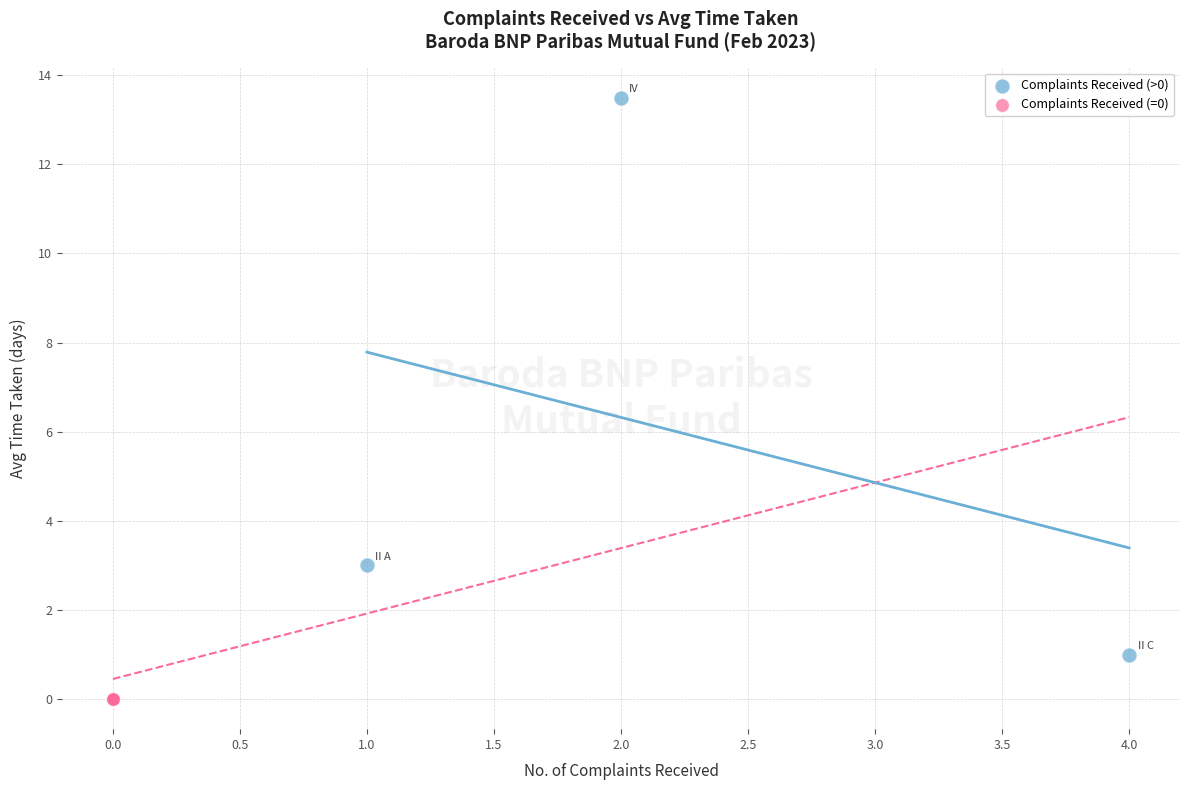

Which series reaches the maximum Y coordinate?

Complaints Received (>0)